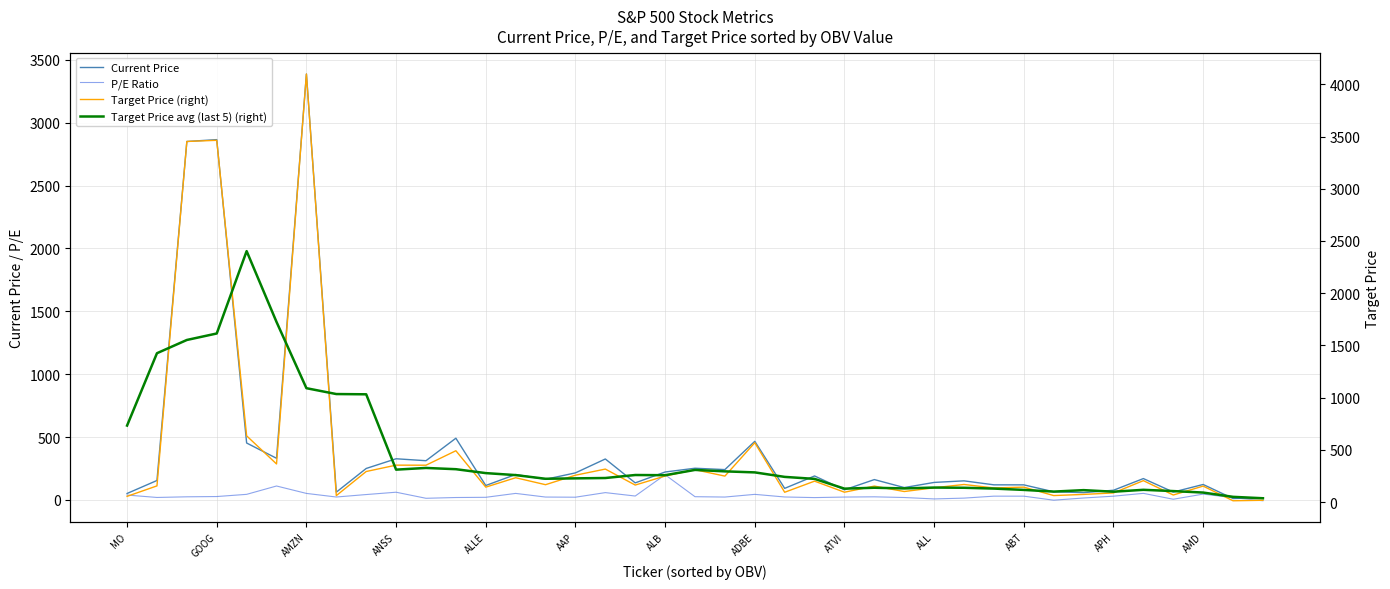

True or false: Target Price (right) has a value of 860.3 at APH.

False